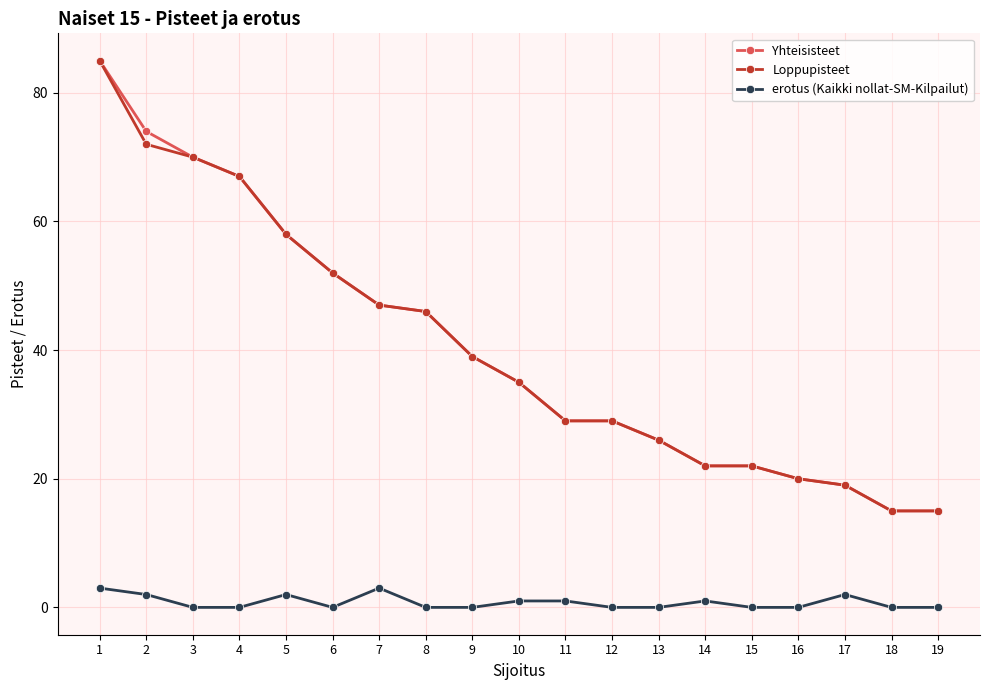

What is the spread (max minus min) of values at 15?

22